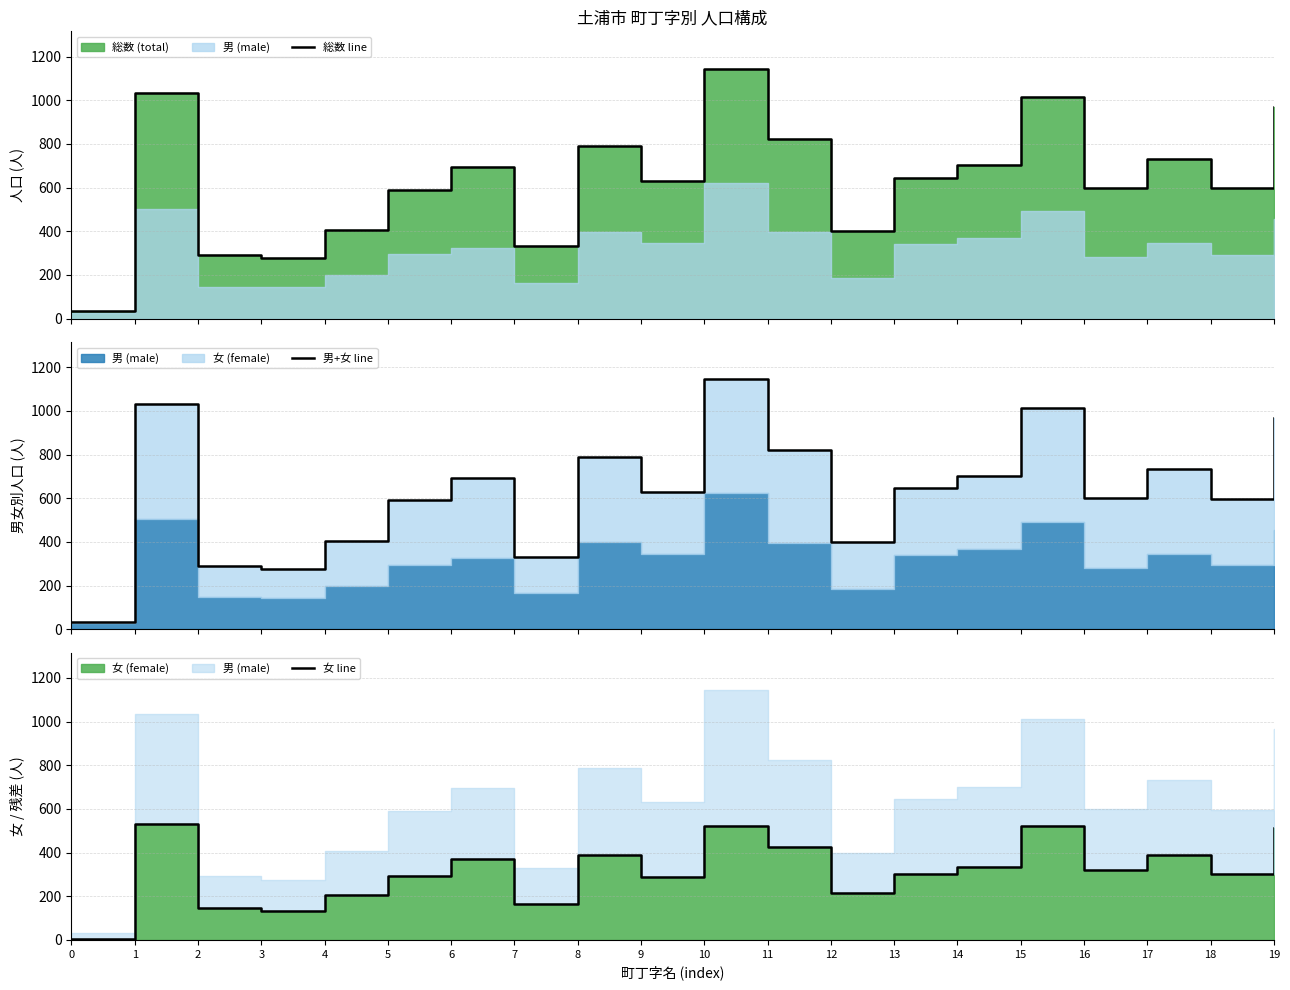

Where is 女 line nearest to the value 268?

9